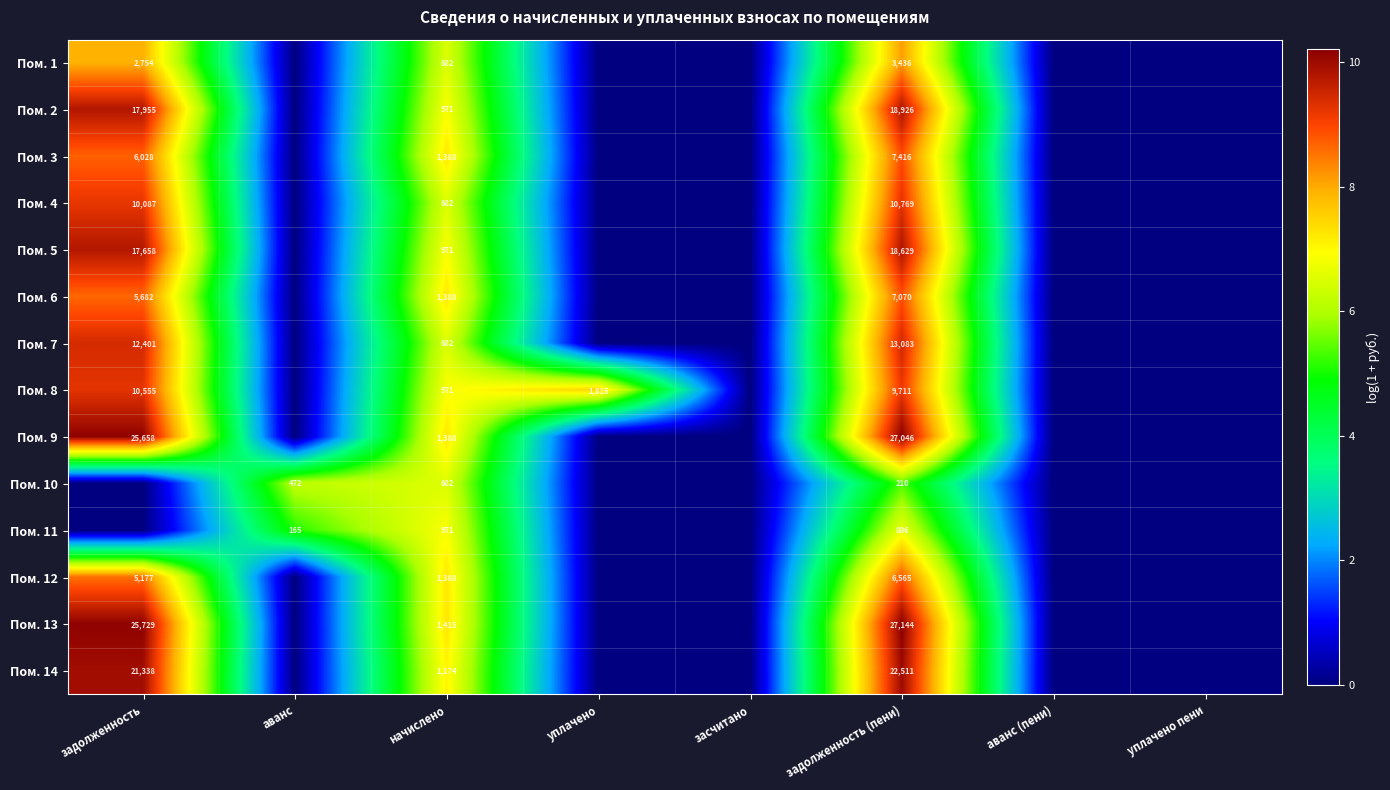

What is the sum of the Пом. 8 values at задолженность (пени) and задолженность?

20266